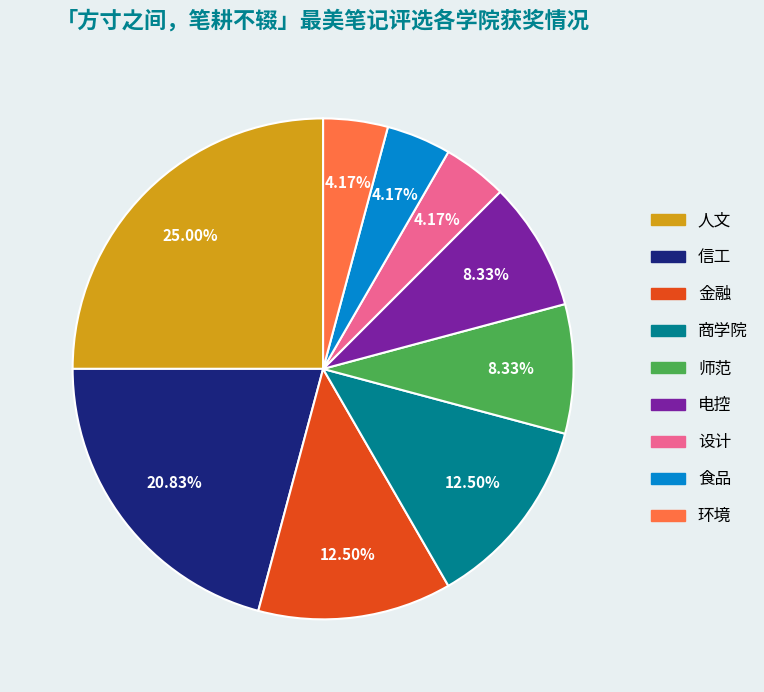

Which has a higher value, 食品 or 人文?

人文